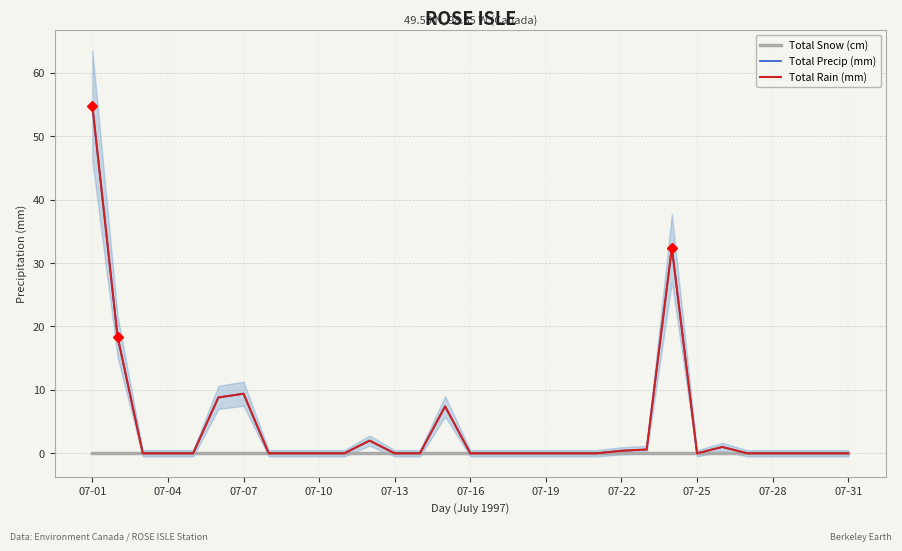

How many positive values does the Total Rain (mm) series have?

10